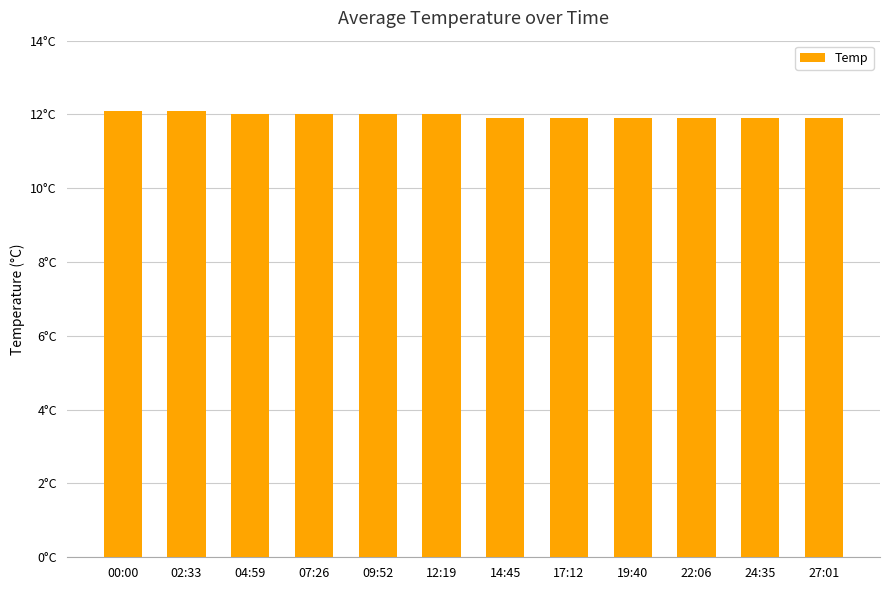

Reading right to left, what are all the values shown in this chart?

11.9	11.9	11.9	11.9	11.9	11.9	12.0	12.0	12.0	12.0	12.1	12.1